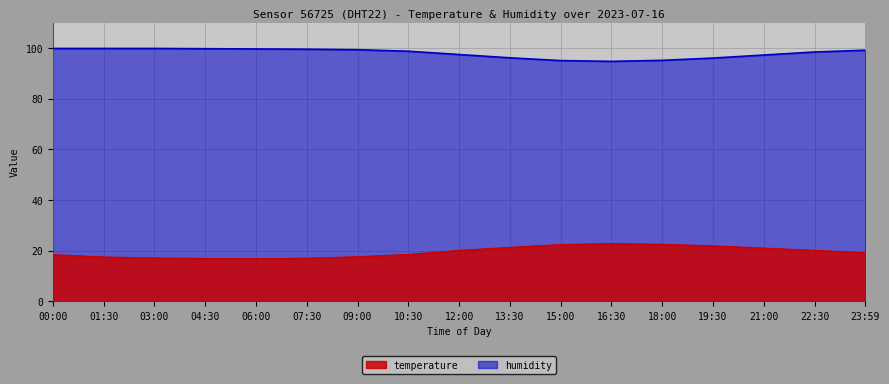

True or false: humidity and temperature intersect in this chart.

False